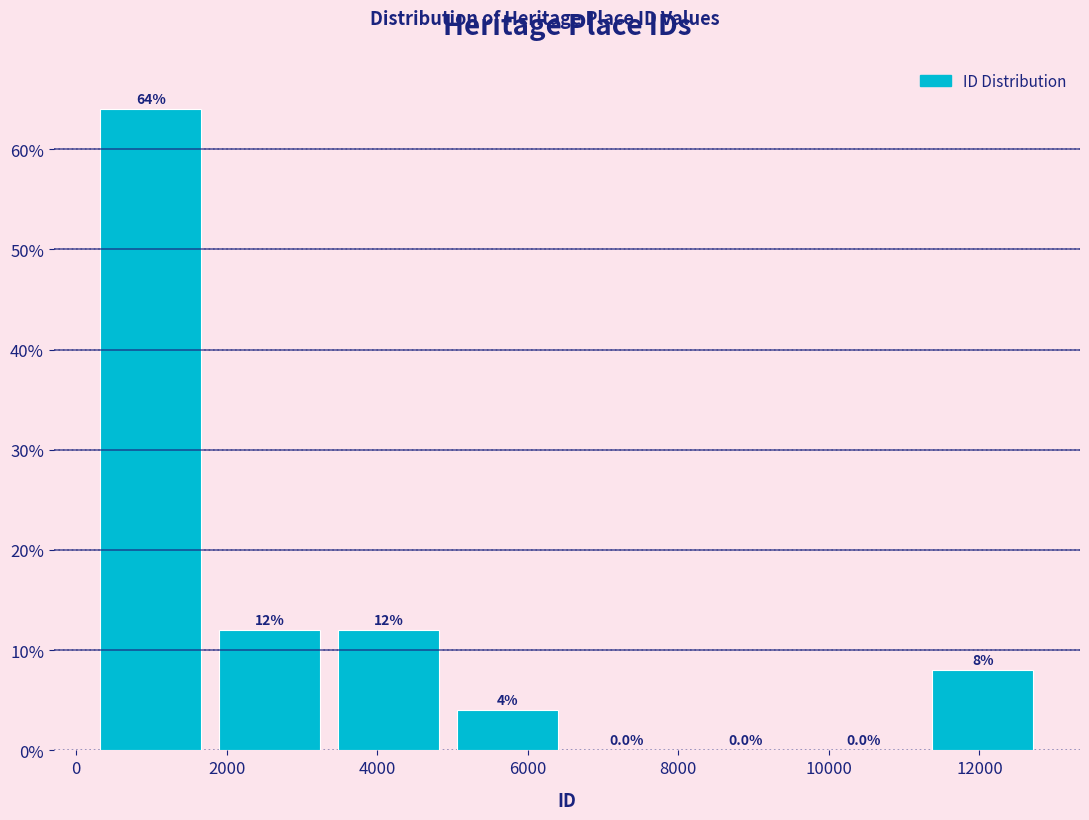

Reading left to right, list every bar in this chart as the range it spans on the x-axis followed by its height. The bar edges are not printed on the chart, so give them approximately, as read against the axis.

200 to 1800: 64.0
1800 to 3400: 12.0
3400 to 5000: 12.0
5000 to 6600: 4.0
6600 to 8000: 0.0
8000 to 9600: 0.0
9600 to 11200: 0.0
11200 to 12800: 8.0